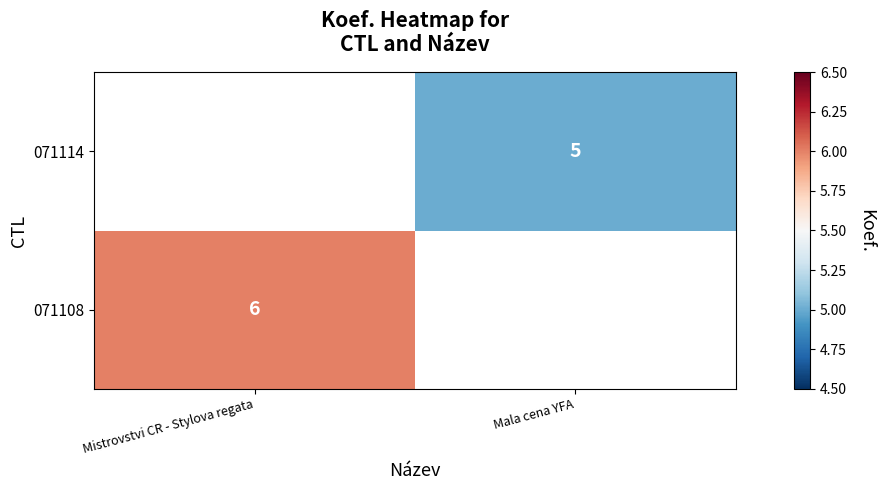

Is the value of 071108 at Mistrovstvi CR - Stylova regata greater than the value of 071114 at Mala cena YFA?

Yes